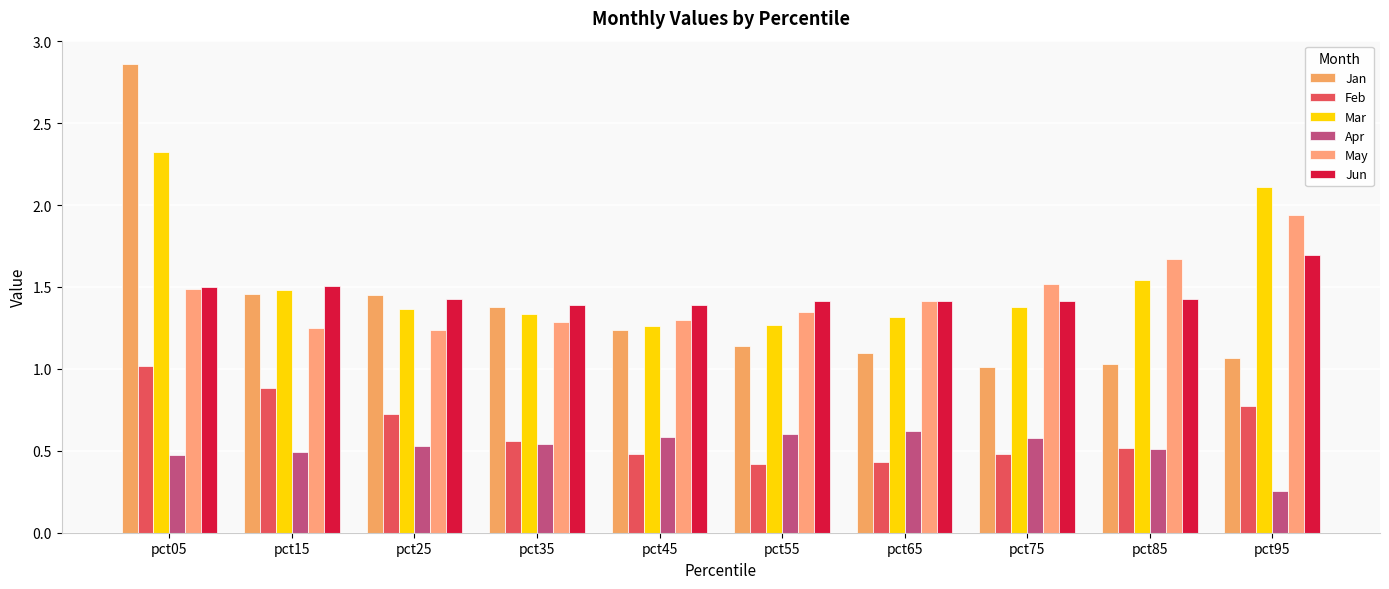

Reading right to left, list all the values displayed in this chart.

Jan: 1.1	1.0	1.0	1.1	1.1	1.2	1.4	1.5	1.5	2.9
Feb: 0.8	0.5	0.5	0.4	0.4	0.5	0.6	0.7	0.9	1.0
Mar: 2.1	1.5	1.4	1.3	1.3	1.3	1.3	1.4	1.5	2.3
Apr: 0.3	0.5	0.6	0.6	0.6	0.6	0.5	0.5	0.5	0.5
May: 1.9	1.7	1.5	1.4	1.3	1.3	1.3	1.2	1.3	1.5
Jun: 1.7	1.4	1.4	1.4	1.4	1.4	1.4	1.4	1.5	1.5